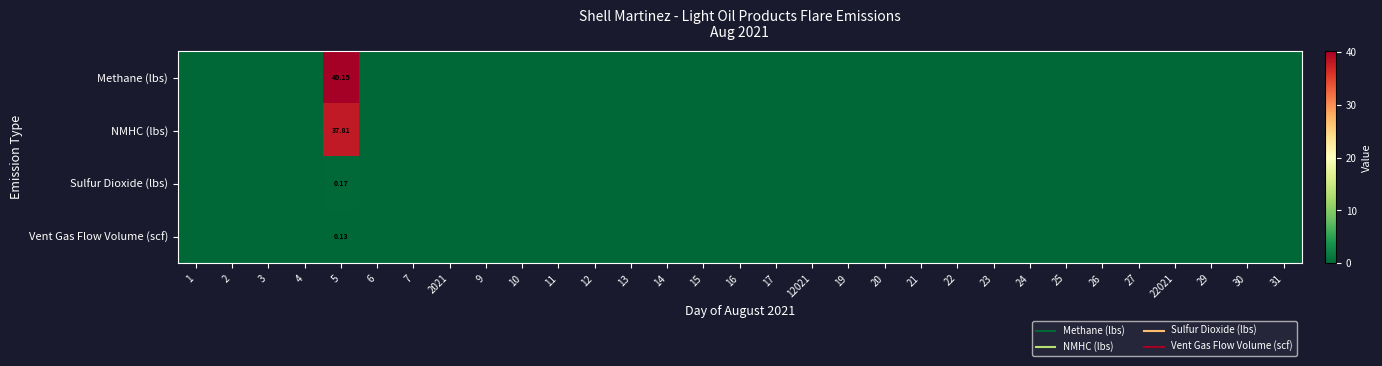

Where is Sulfur Dioxide (lbs) nearest to the value 0?

1